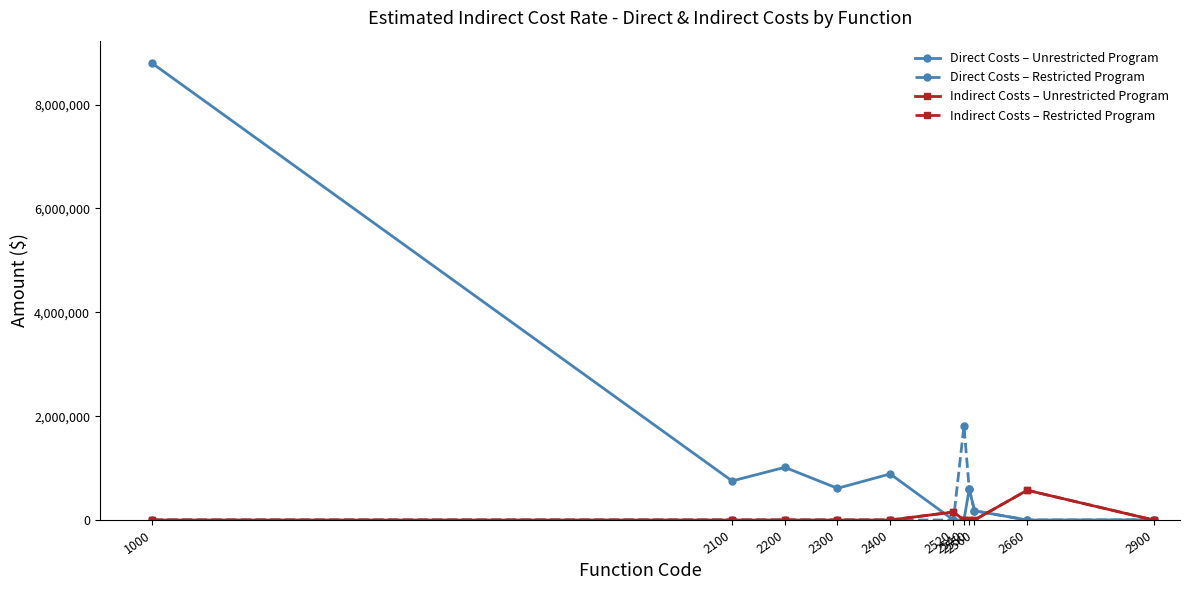

What is the difference between the Direct Costs – Unrestricted Program values at 2660 and 2200?

1014804